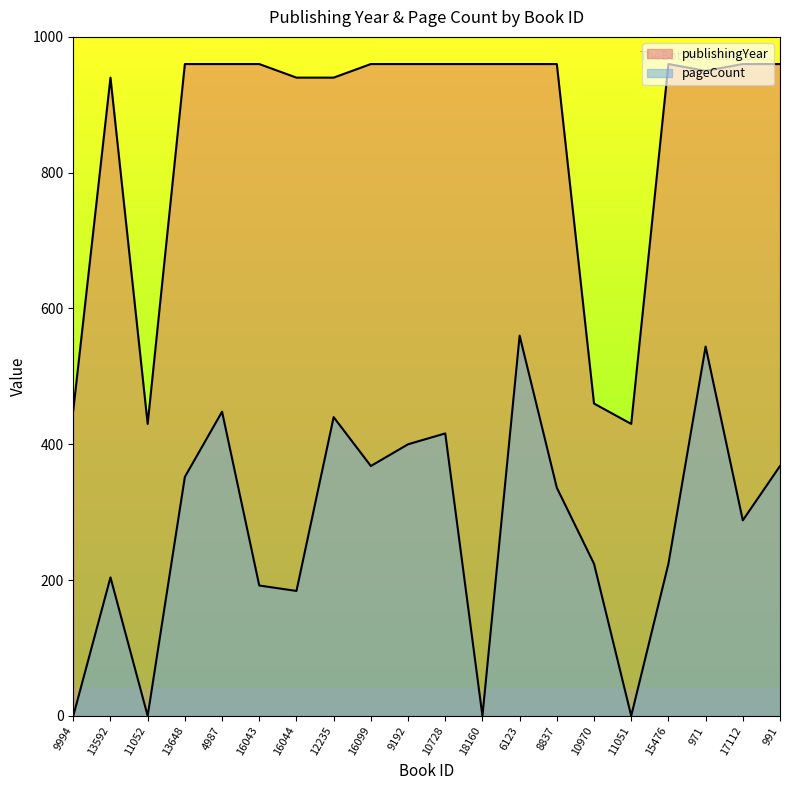

List the labels in order of publishingYear value, smallest first.

11052, 11051, 9994, 10970, 13592, 16044, 12235, 971, 13648, 4987, 16043, 16099, 9192, 10728, 18160, 6123, 8837, 15476, 17112, 991